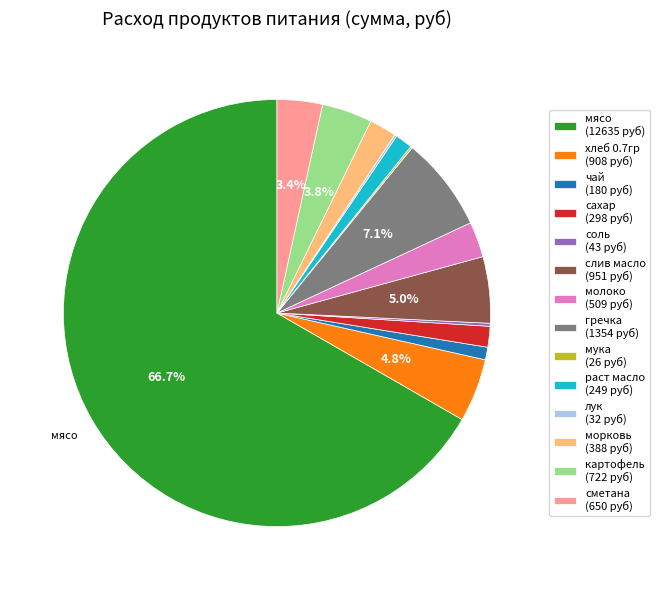

Is there any slice that represents more than half of the pie?

Yes